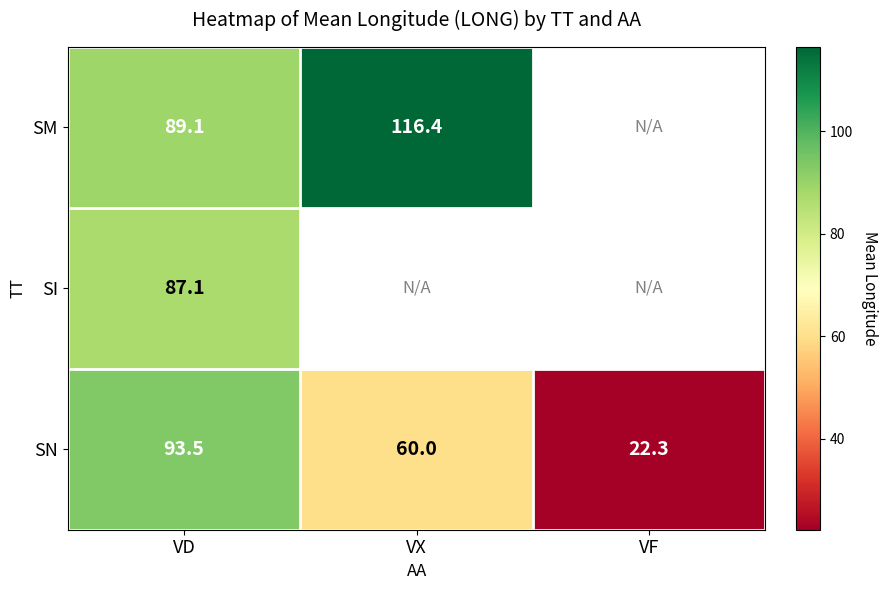

At which label is SN closest to 57?

VX